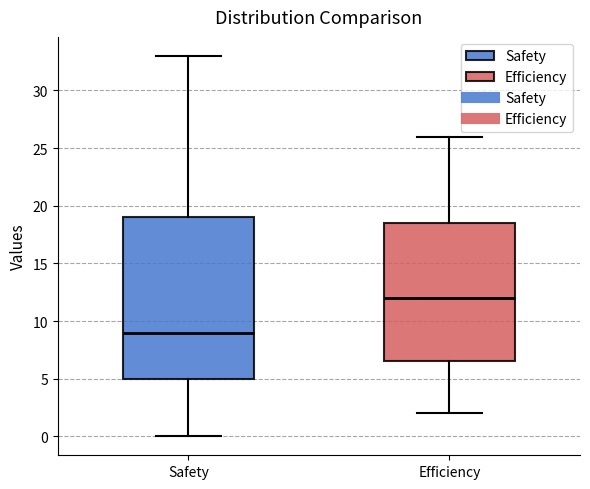

Where is the lower edge of the box for Efficiency on the y-axis? The values are not printed on the chart, so give them approximately, as read against the axis.

6.5